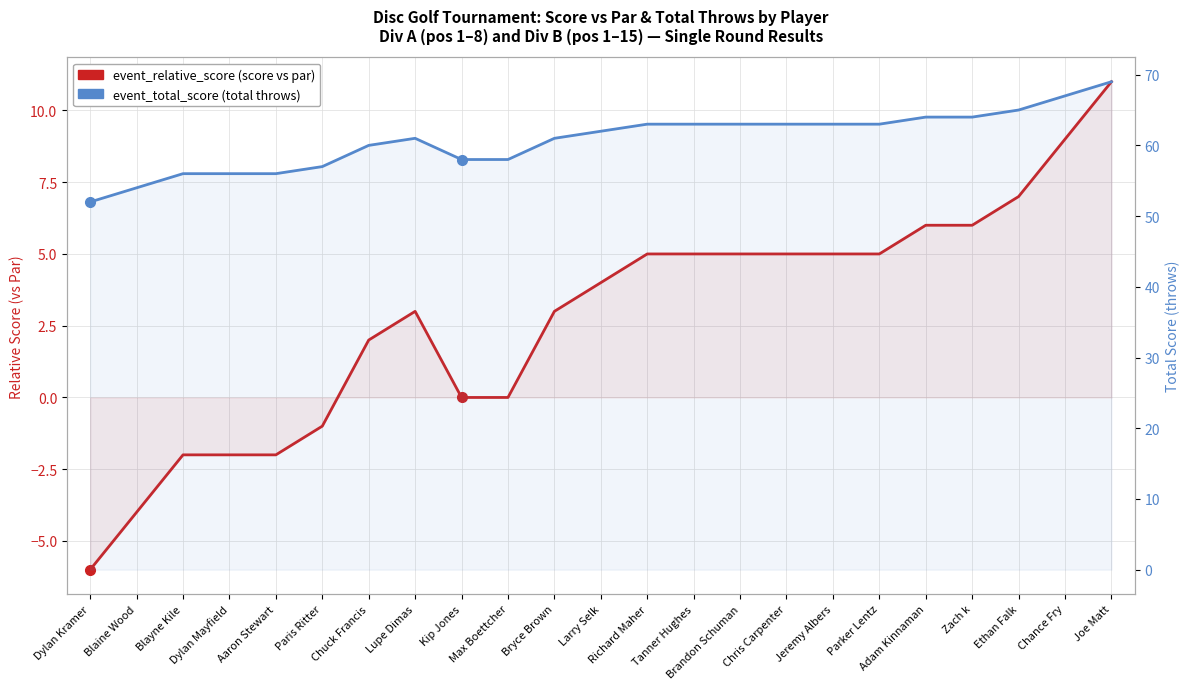

At which label does event_total_score (throws) first exceed 62?

Richard Maher